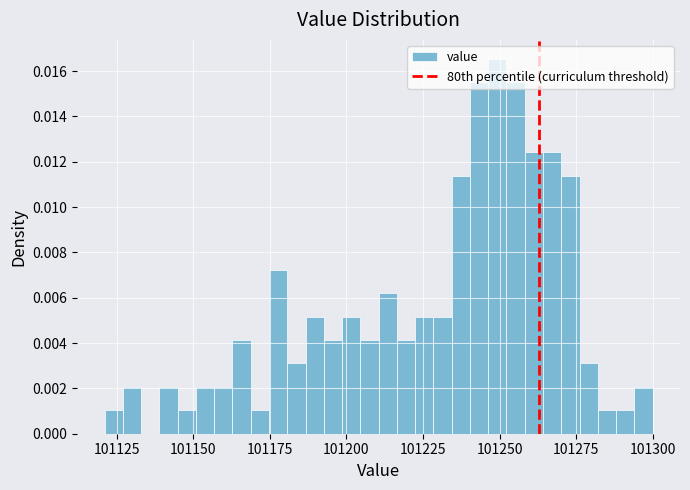

Around what value on the x-axis is the tallest bar? Give the approximate position of its centre, as read against the axis.

101250